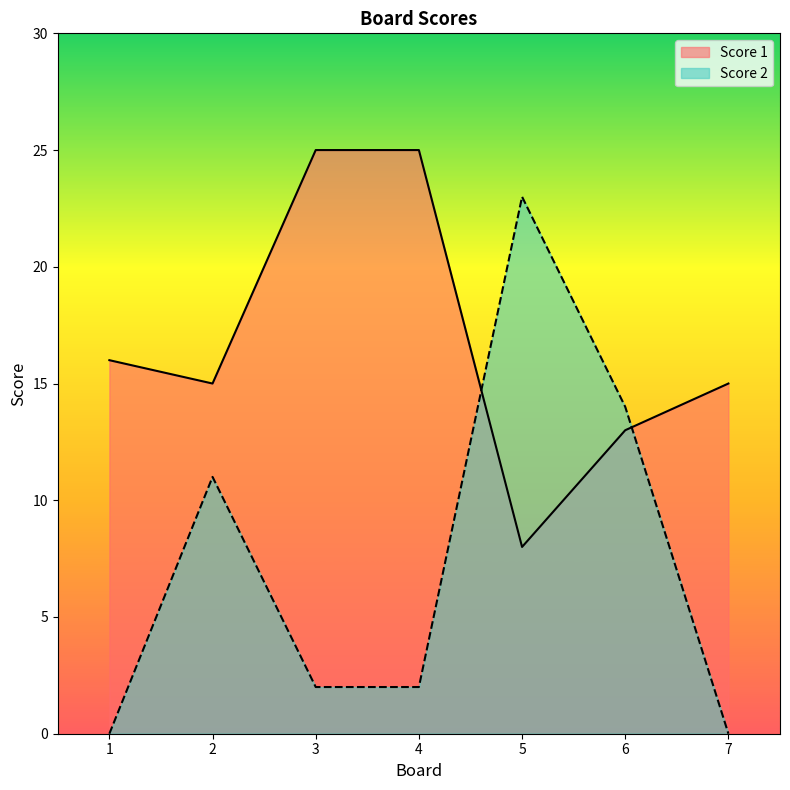

What are all the series names shown in the legend?

Score 1, Score 2